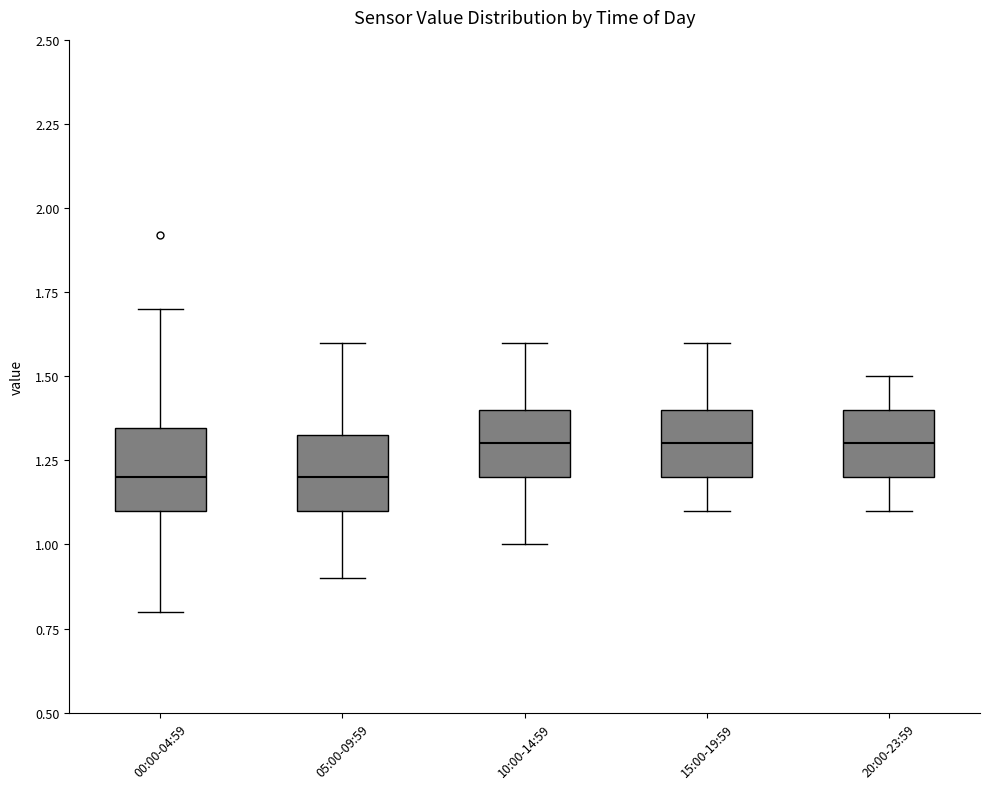

Where is the upper edge of the box for 00:00-04:59 on the y-axis? The values are not printed on the chart, so give them approximately, as read against the axis.

1.35